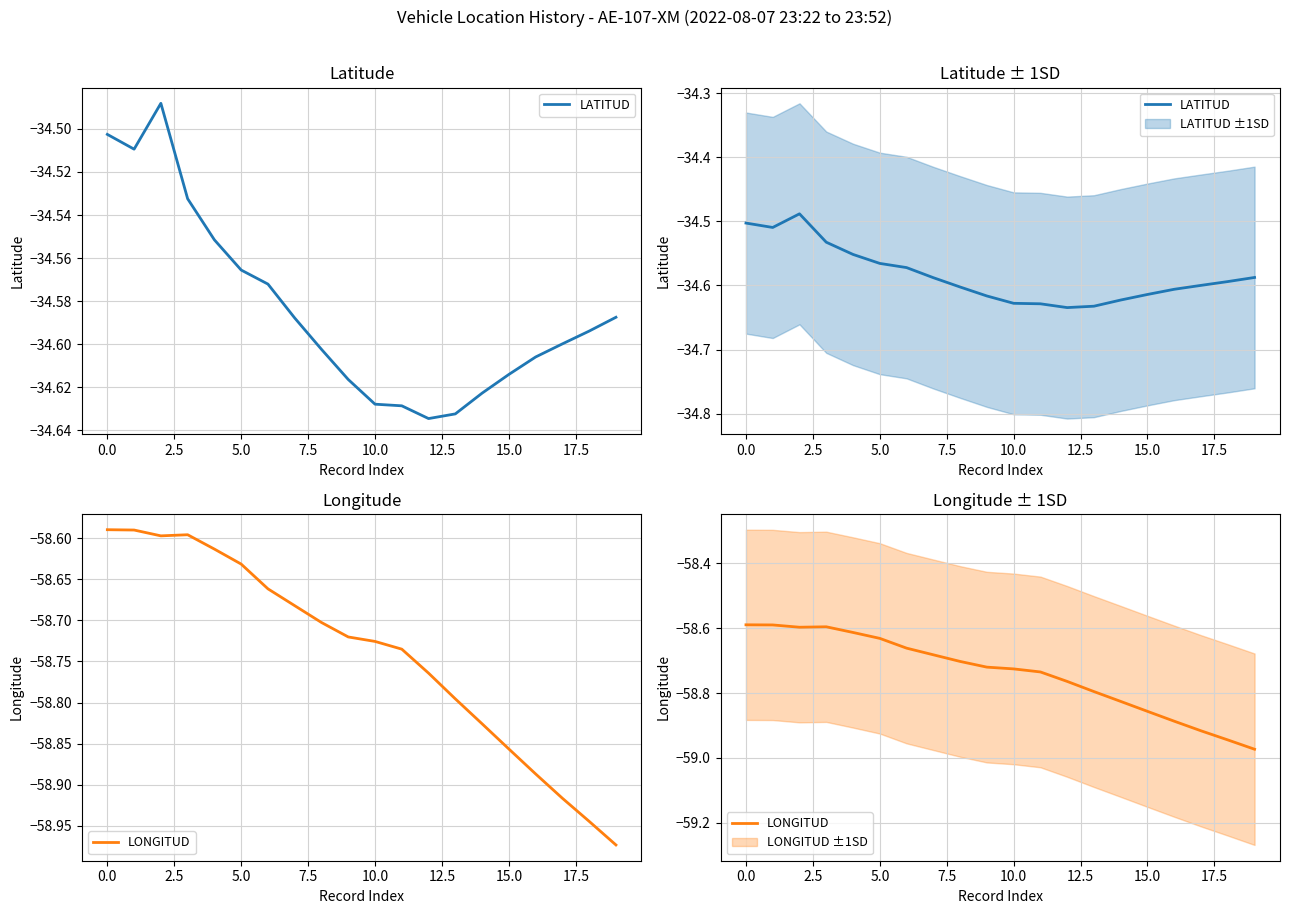

Is it true that LATITUD equals -59.6 at 17?

False